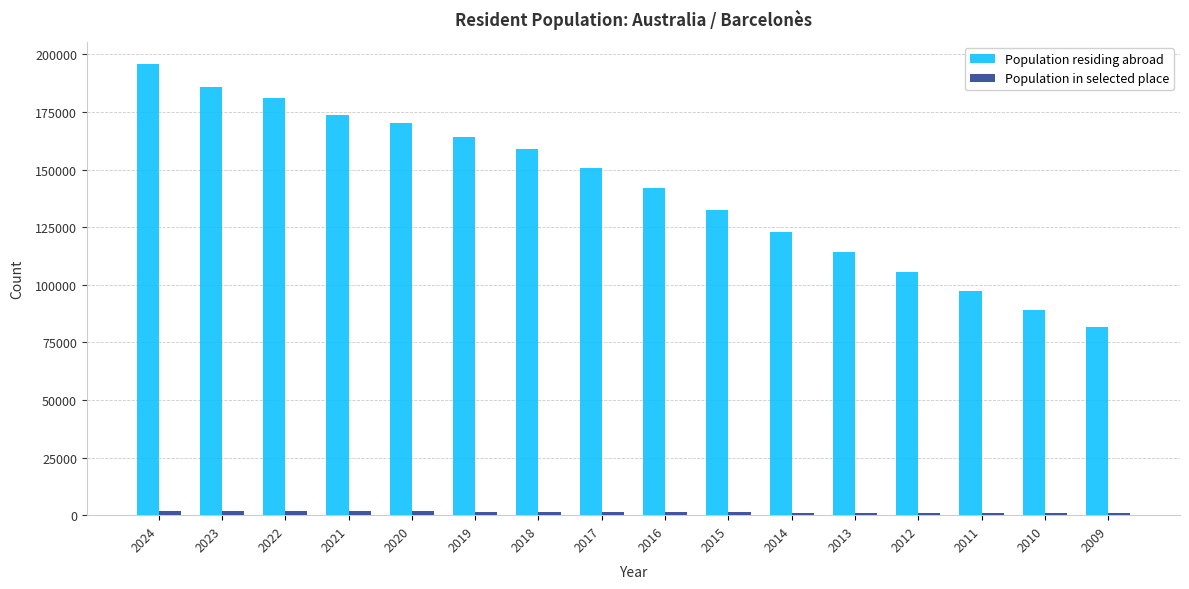

What is the sum of all Population residing abroad values?

2265863